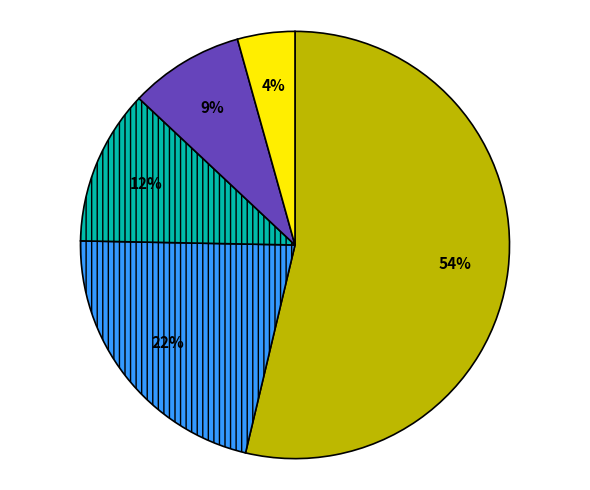

To the nearest percent, what is the average slice percentage?

20%